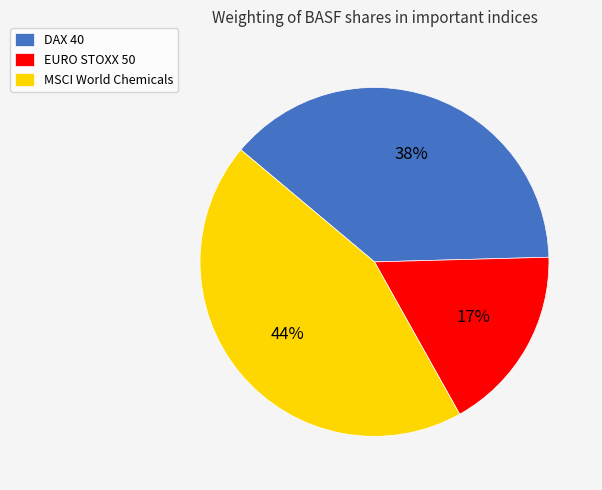

What is the smallest slice in the pie chart?

EURO STOXX 50